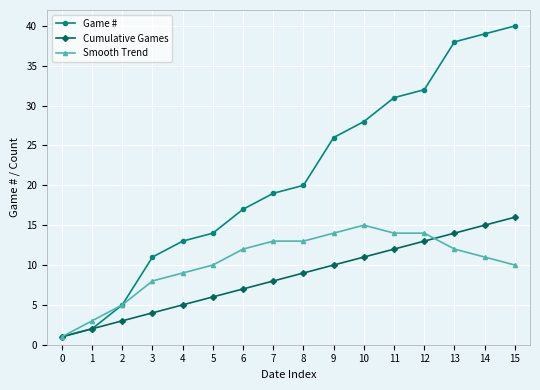

What is the spread (max minus min) of values at 10?

17